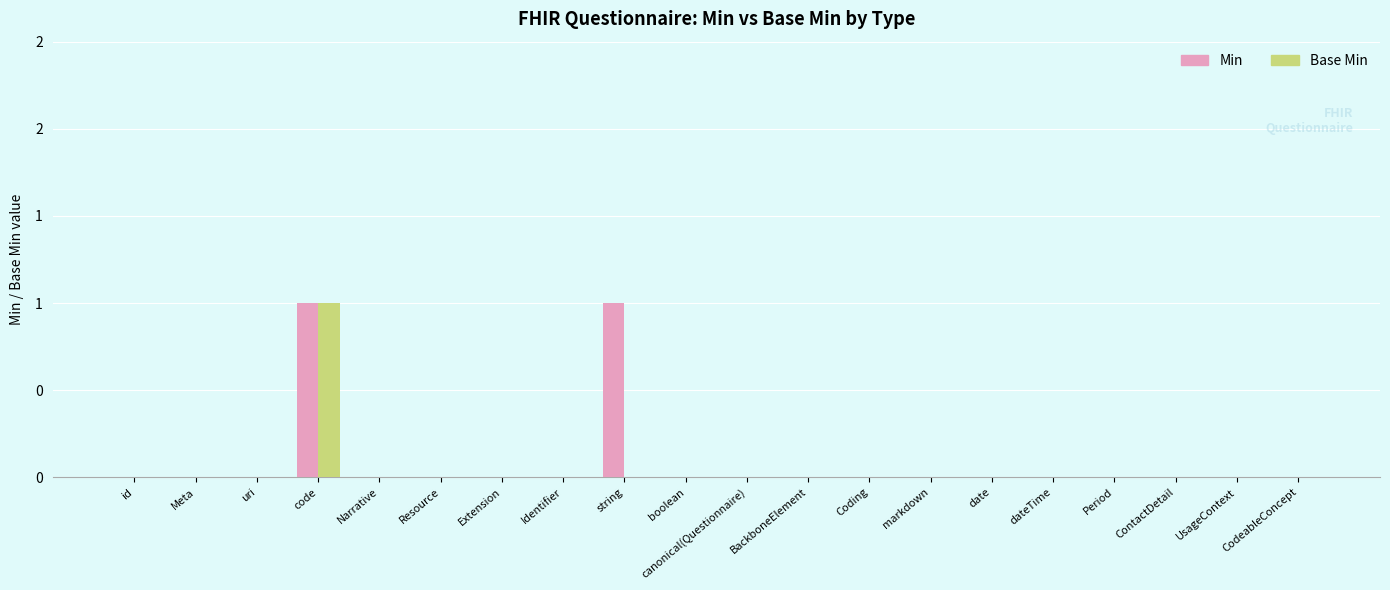

Reading left to right, list all the values displayed in this chart.

Min: 0	0	0	1	0	0	0	0	1	0	0	0	0	0	0	0	0	0	0	0
Base Min: 0	0	0	1	0	0	0	0	0	0	0	0	0	0	0	0	0	0	0	0